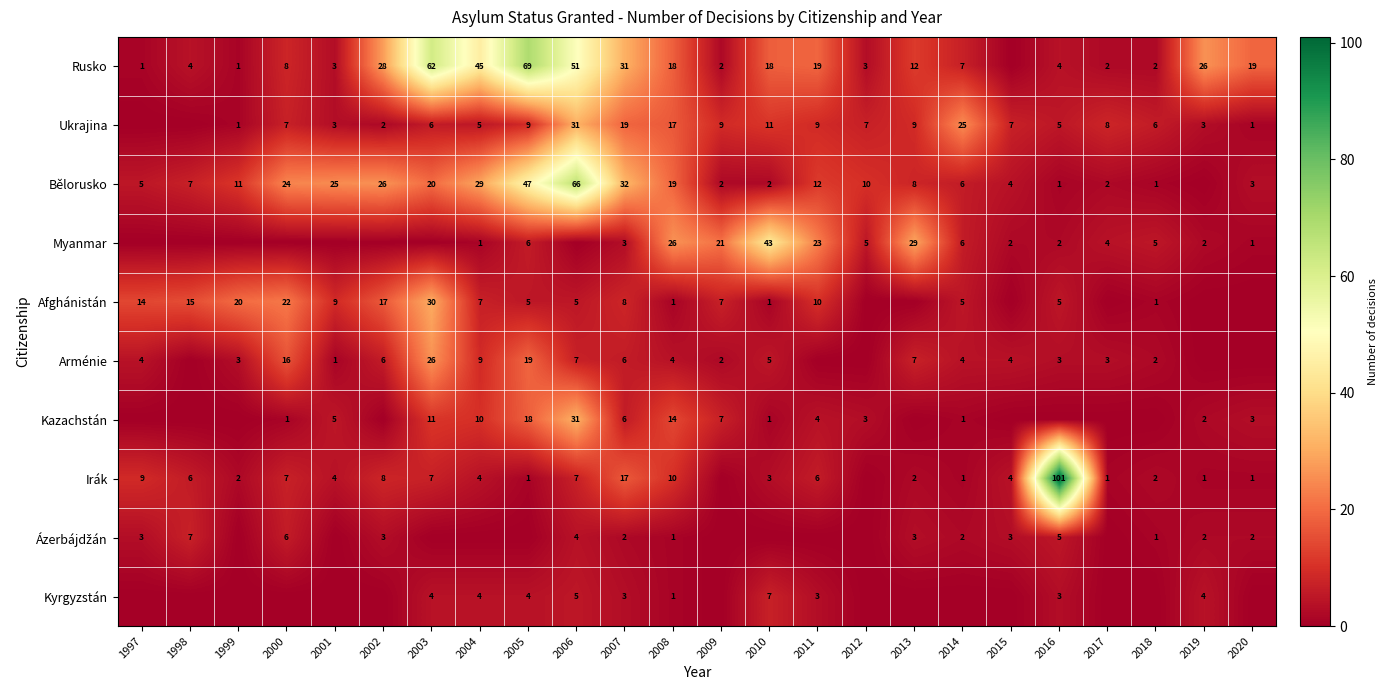

What is the sum of the Ukrajina values at 2004 and 2018?

11